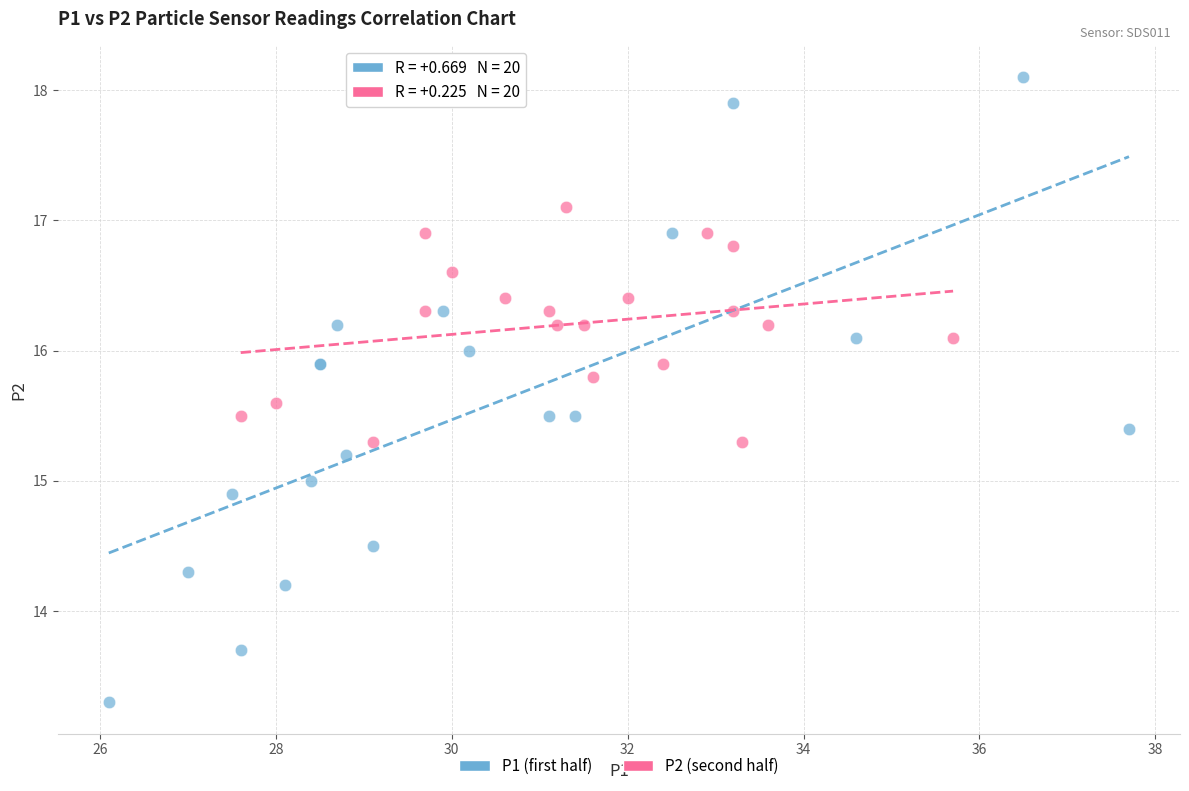

What are all the series names shown in the legend?

P1 (first half), P2 (second half)